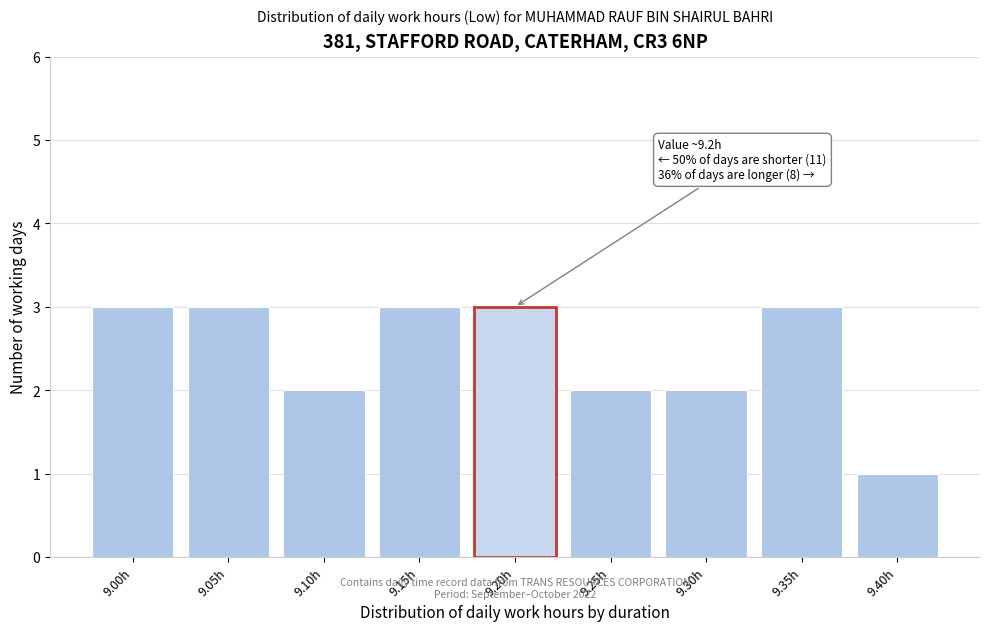

Reading right to left, what are all the values shown in this chart?

9.40h=1	9.35h=3	9.30h=2	9.25h=2	9.20h=3	9.15h=3	9.10h=2	9.05h=3	9.00h=3